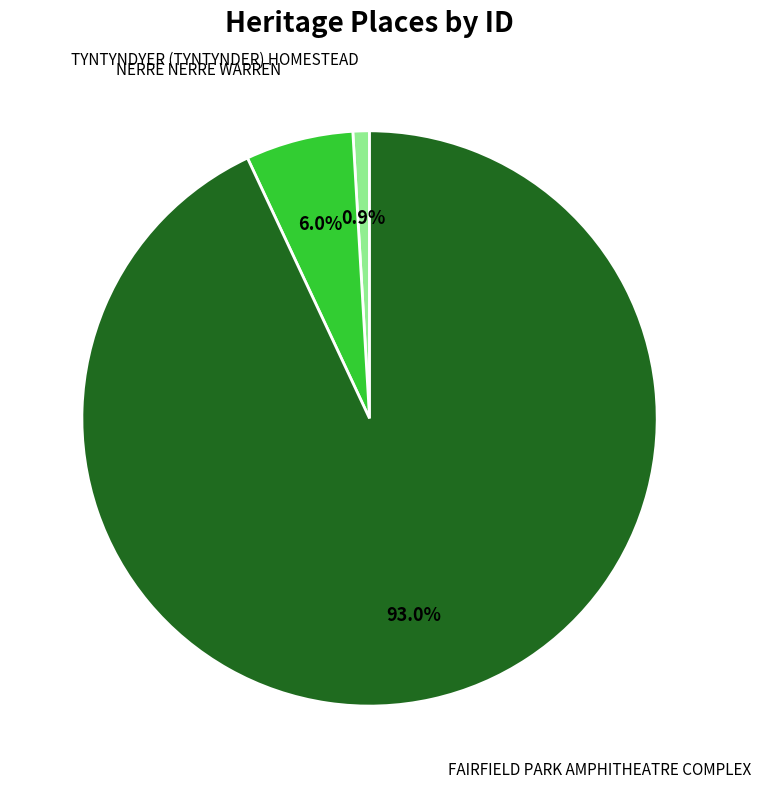

Is there a majority slice in this chart?

Yes